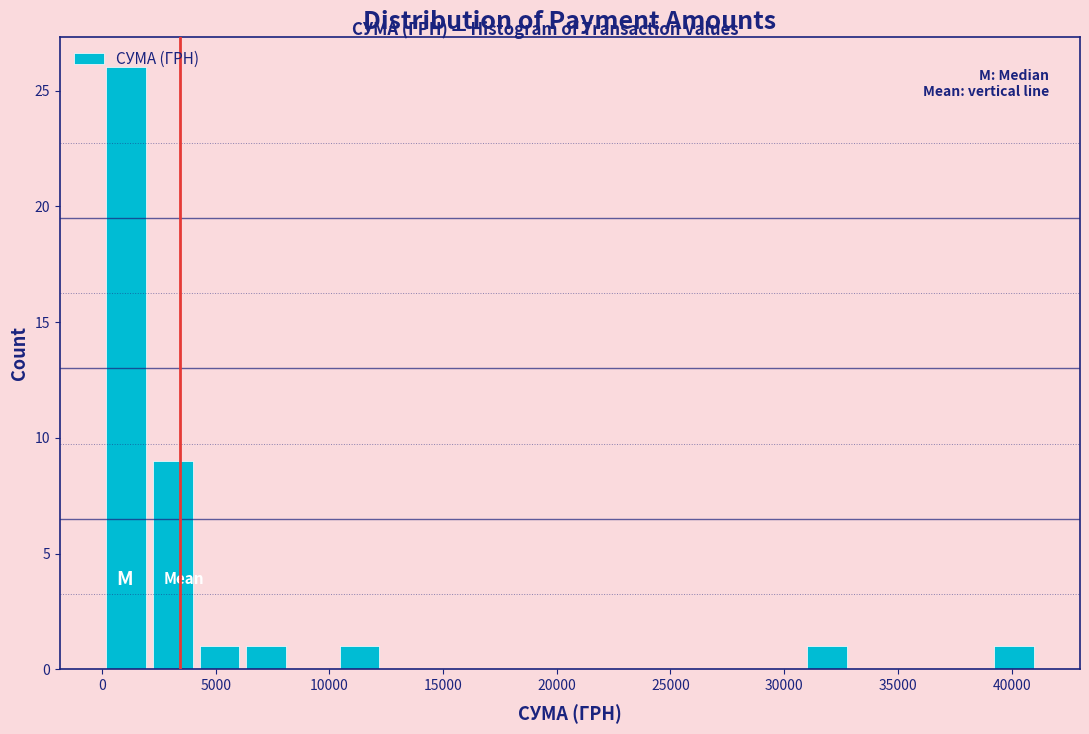

Which range on the x-axis has the tallest bar?

0 to 2000